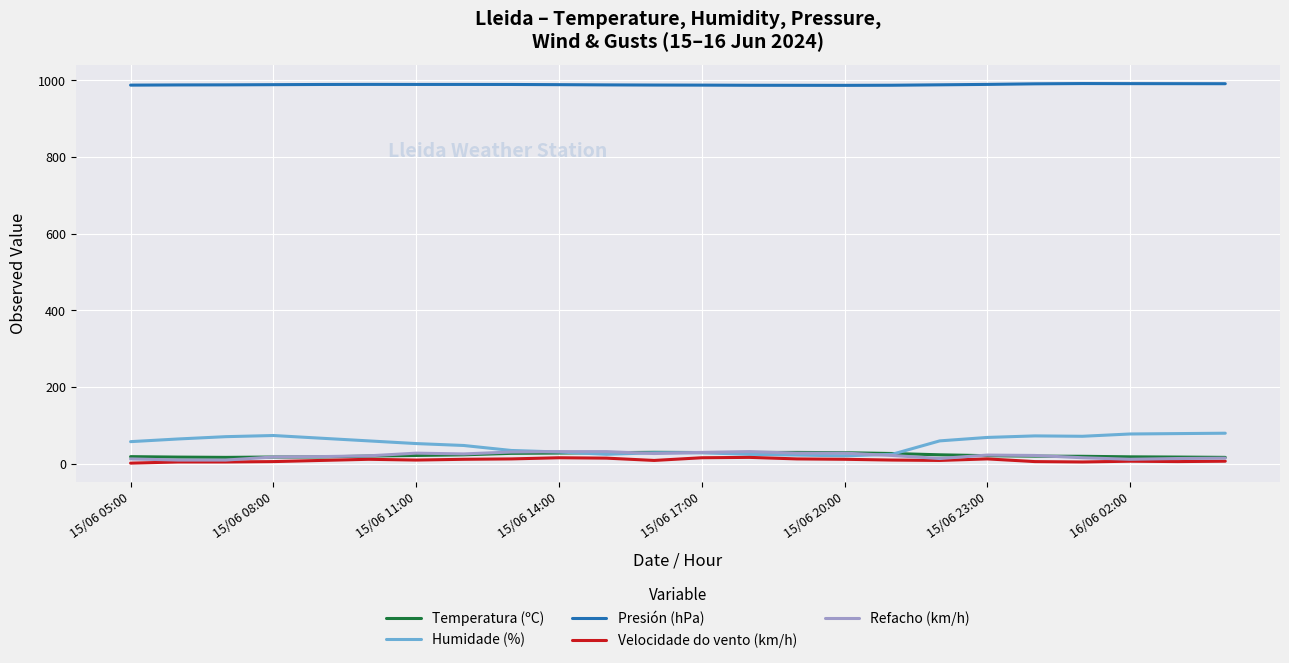

What are all the series names shown in the legend?

Temperatura (ºC), Humidade (%), Presión (hPa), Velocidade do vento (km/h), Refacho (km/h)